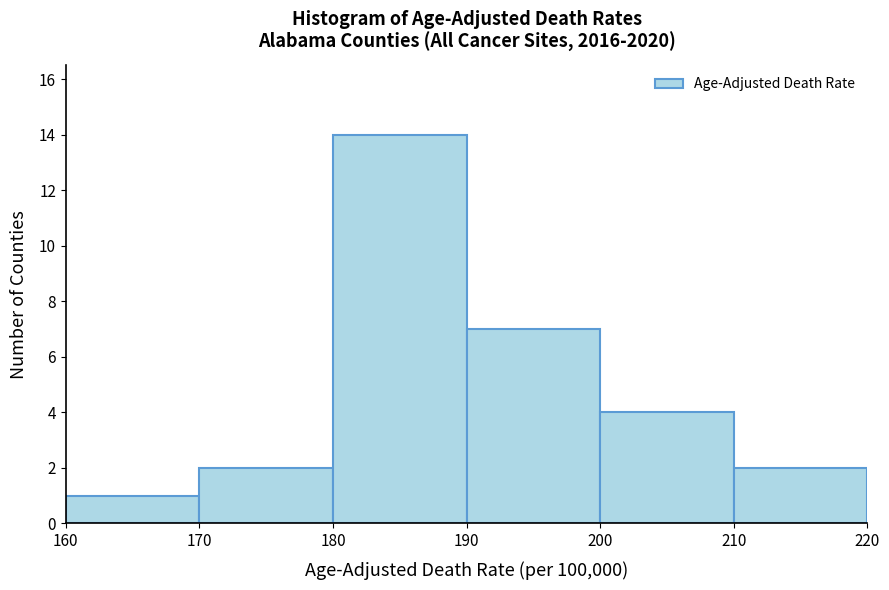

Reading left to right, list every bar in this chart as the range it spans on the x-axis followed by its height. The values are not printed on the chart, so give them approximately, as read against the axis.

160 to 170: 1
170 to 180: 2
180 to 190: 14
190 to 200: 7
200 to 210: 4
210 to 220: 2